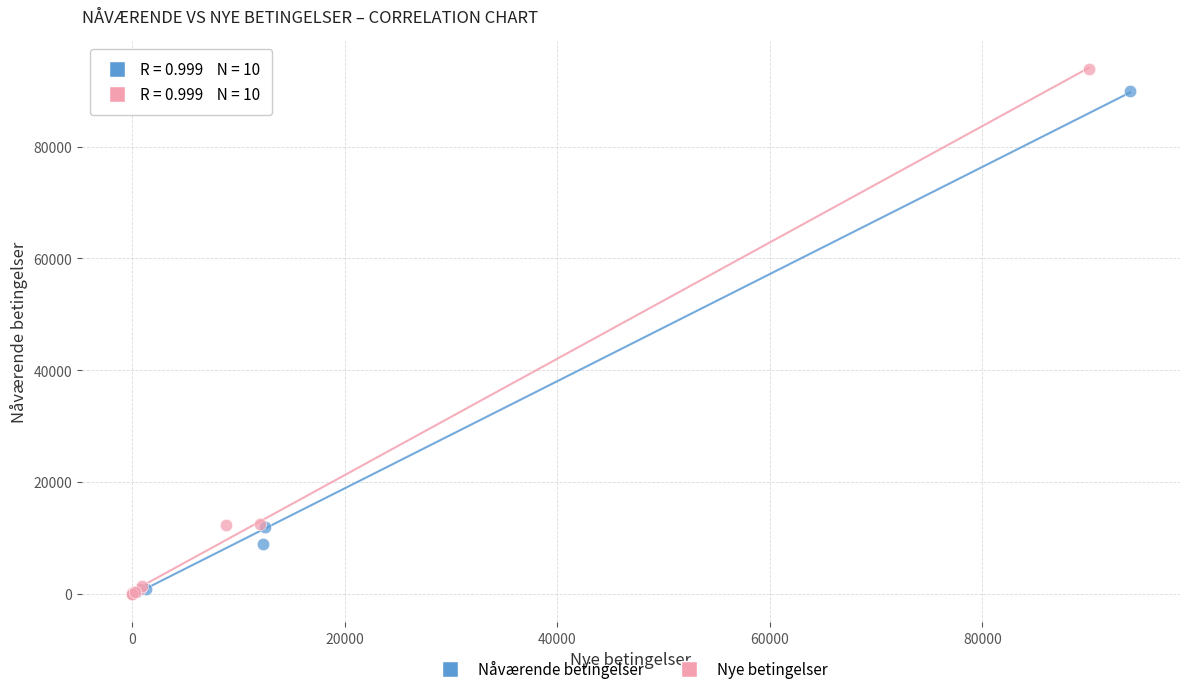

Which series has the widest spread of Y values?

Nye betingelser